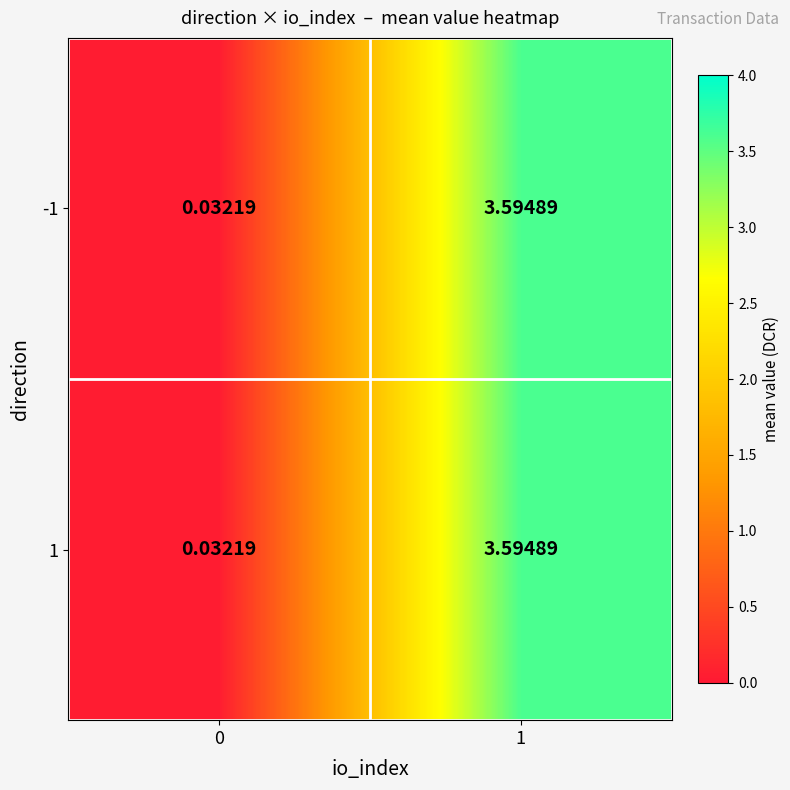

What is the total value across all series at 0?

0.1